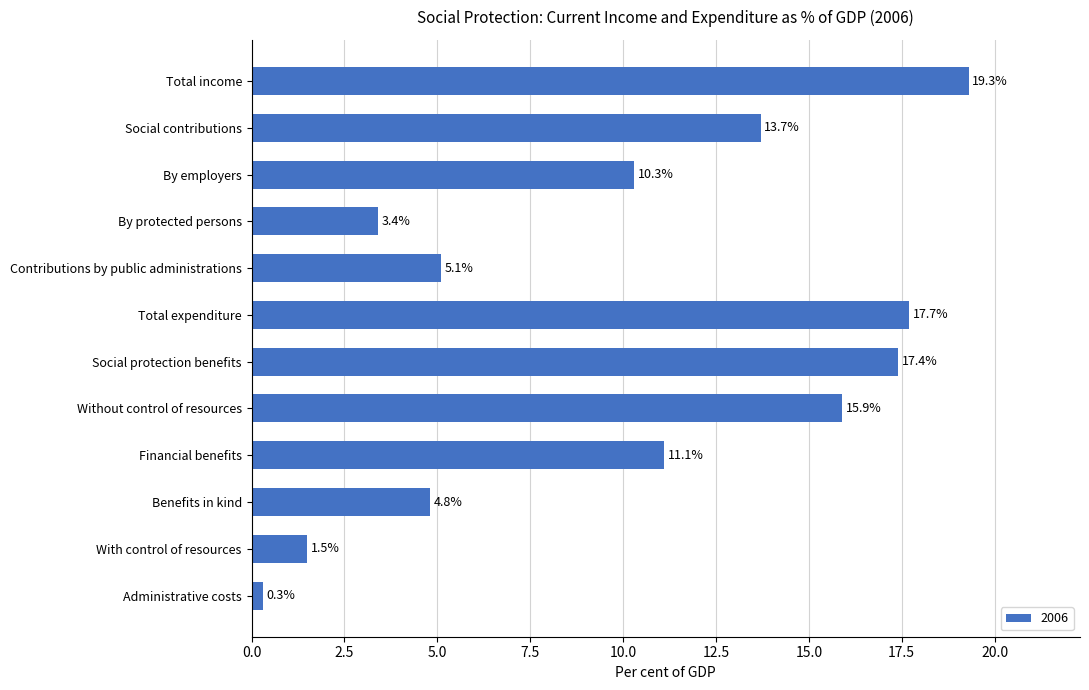

Reading bottom to top, transcribe all the data shown in this chart.

0.3	1.5	4.8	11.1	15.9	17.4	17.7	5.1	3.4	10.3	13.7	19.3